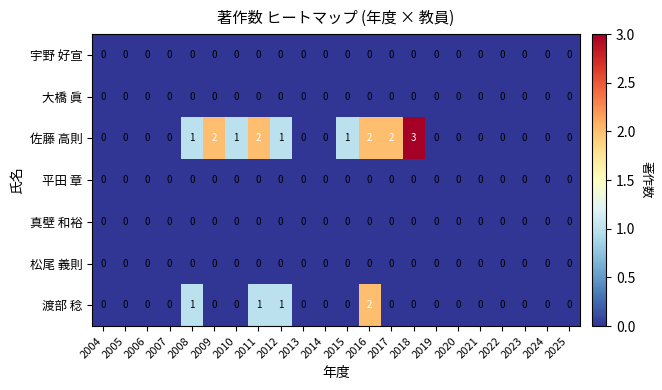

Which series has the largest total across all categories?

佐藤 高則